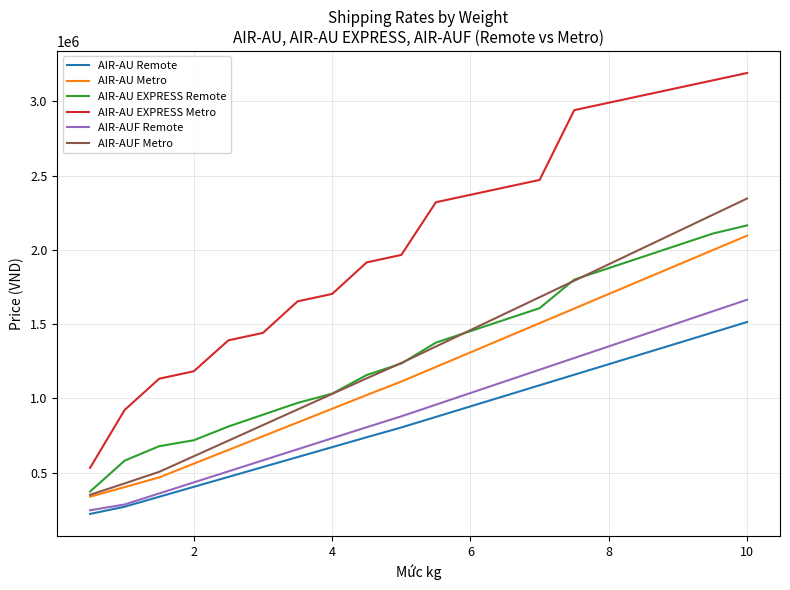

What is the minimum value shown in the chart?

222700.0